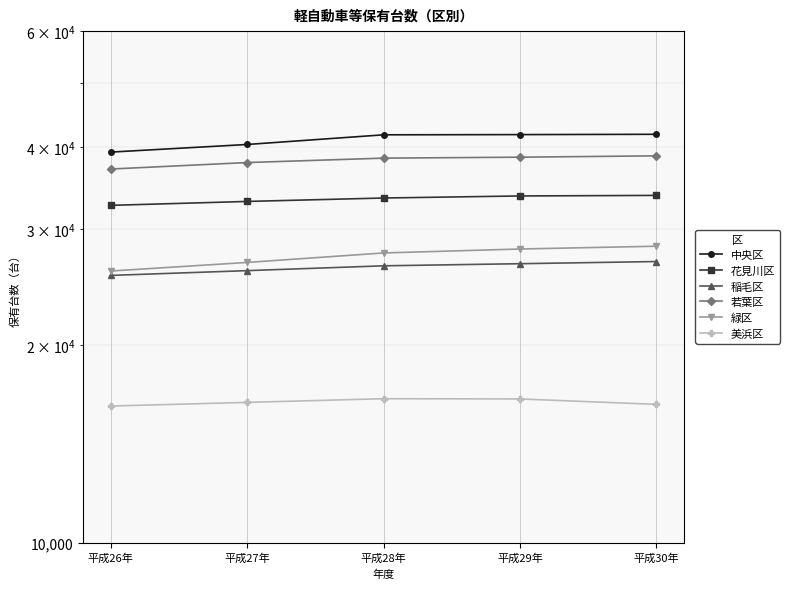

True or false: 美浜区 and 中央区 cross at least once.

False